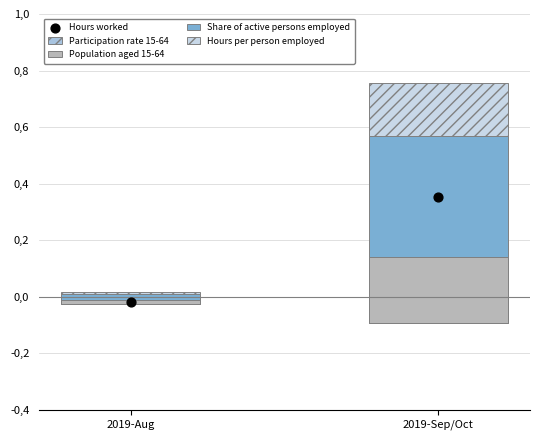

Which series contains the highest Y value?

Share of active persons employed